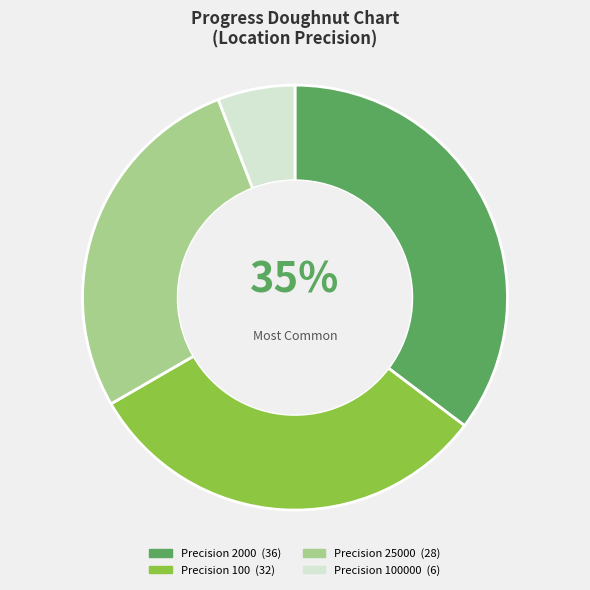

To the nearest percent, what is the difference between the largest and smallest slice percentages?

29%